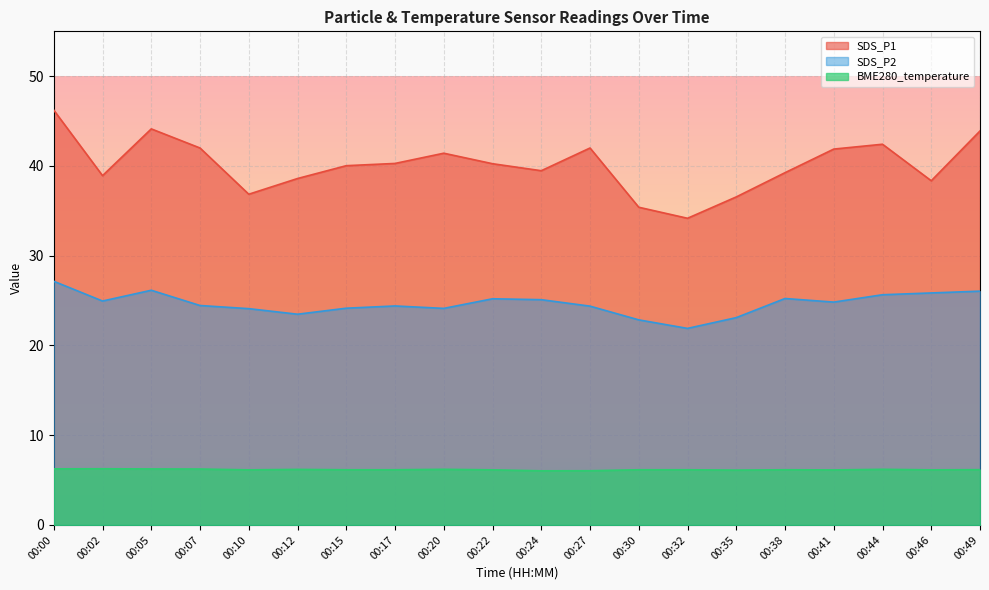

The SDS_P1 series shows 46.2 at 00:00. True or false?

True